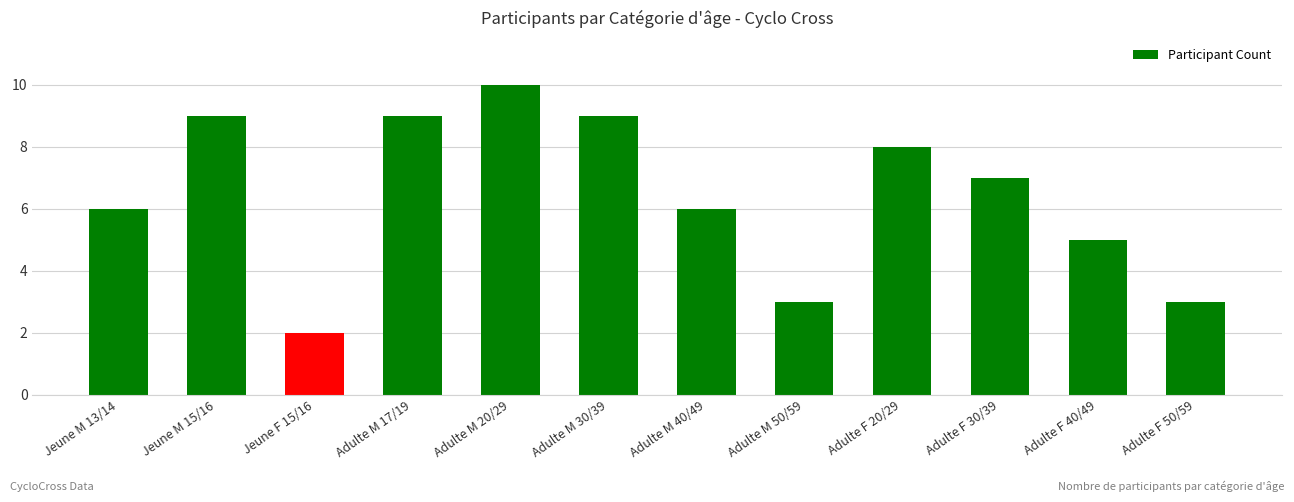

What is the maximum value shown in the chart?

10